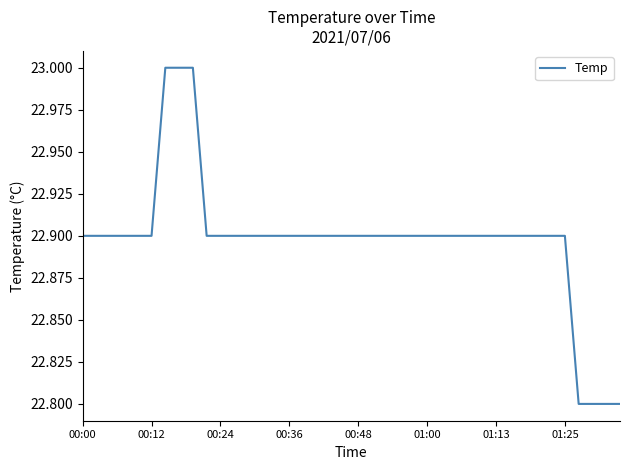

What is the minimum value shown in the chart?

22.8